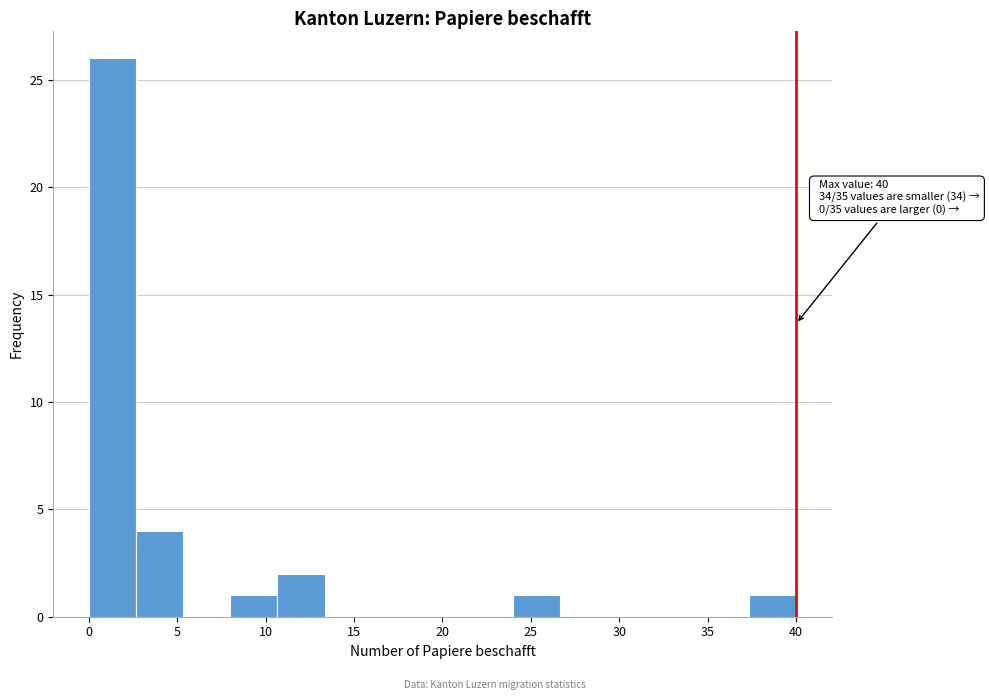

Over which range of the x-axis is the bar tallest?

0.0 to 2.5